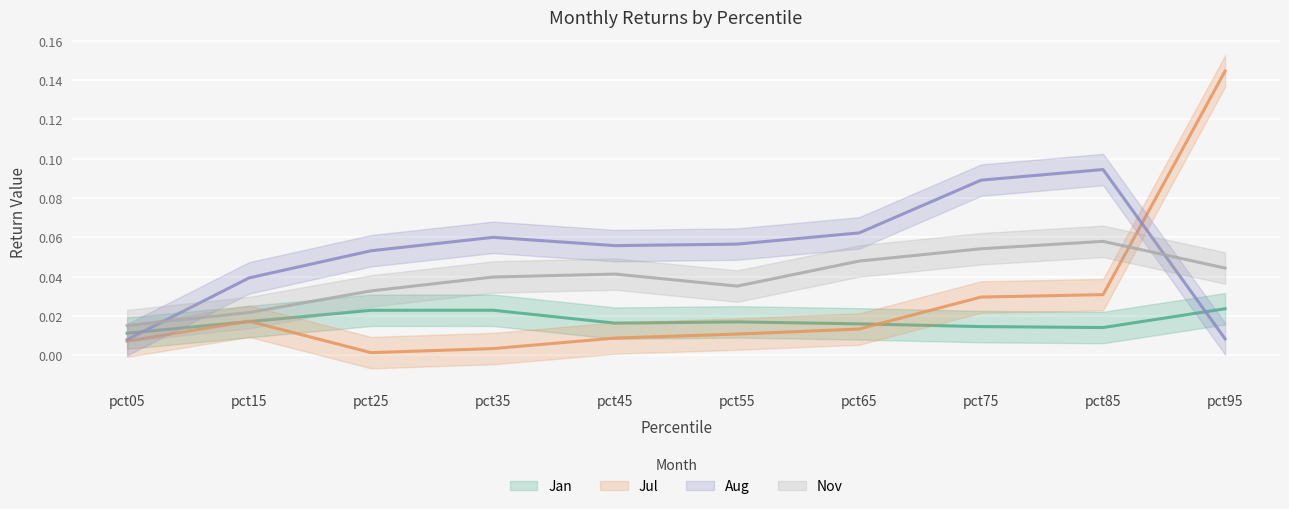

The Aug series shows 0.0 at pct05. True or false?

True